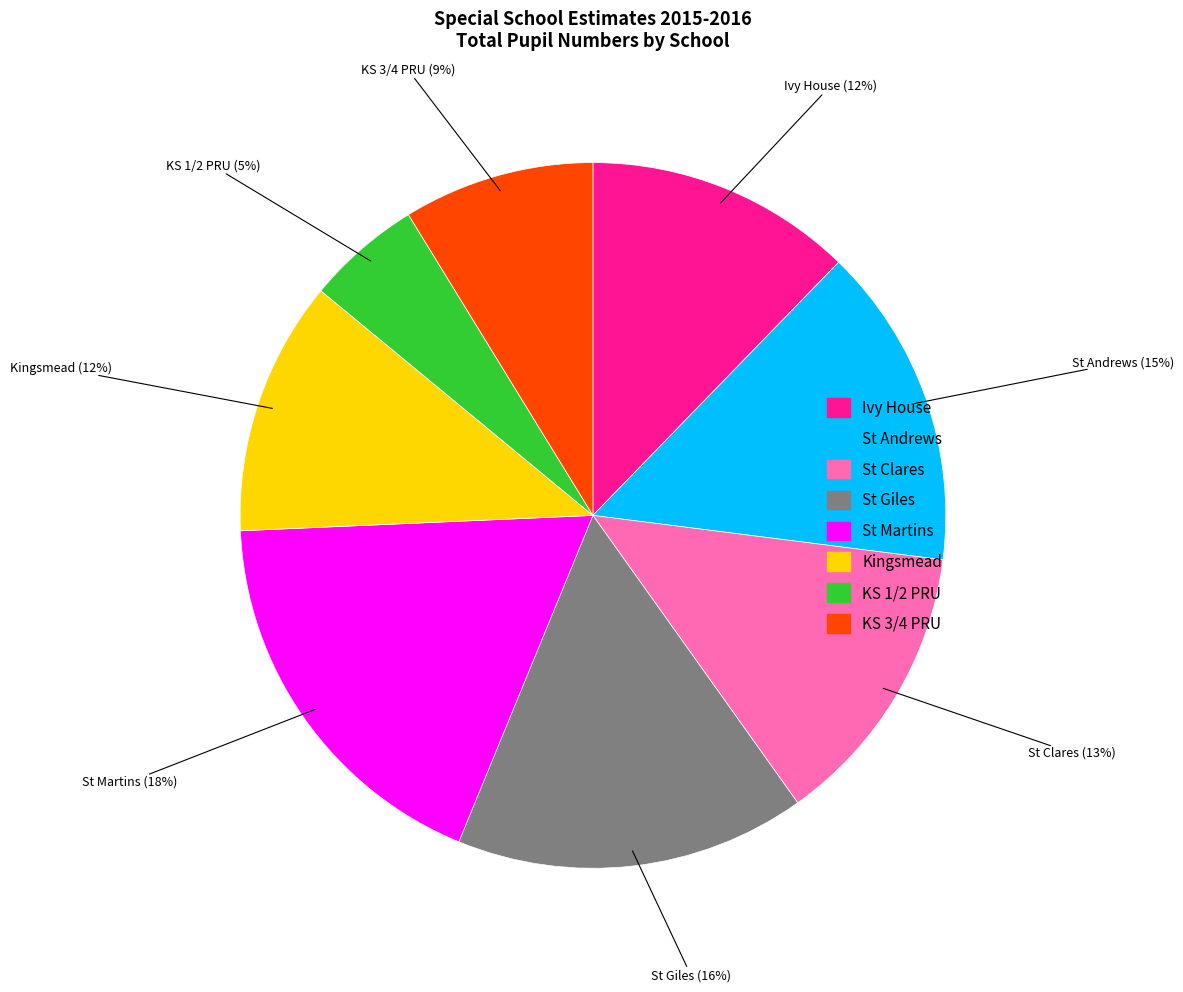

Is the sum of KS 1/2 PRU and St Martins greater than half?

No